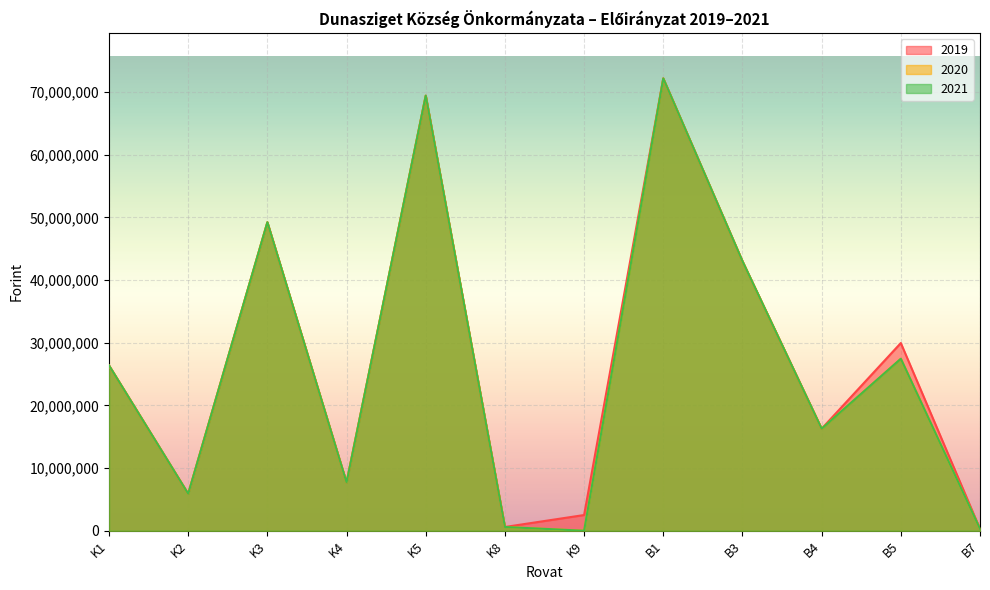

The value of 2020 at K3 is 86470719. True or false?

False